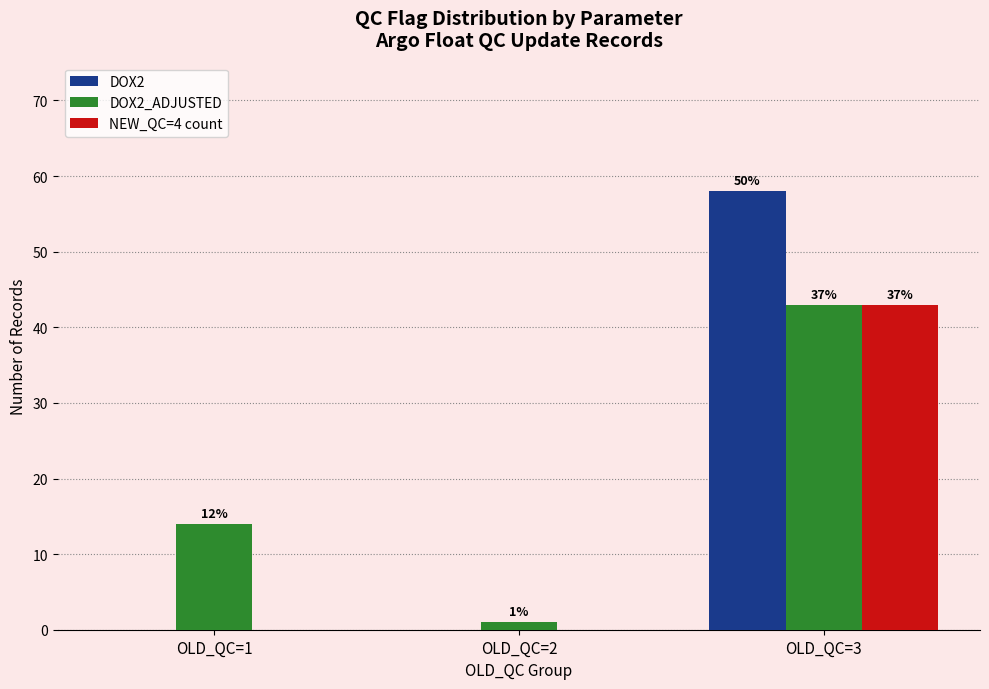

What are all the series names shown in the legend?

DOX2, DOX2_ADJUSTED, NEW_QC=4 count